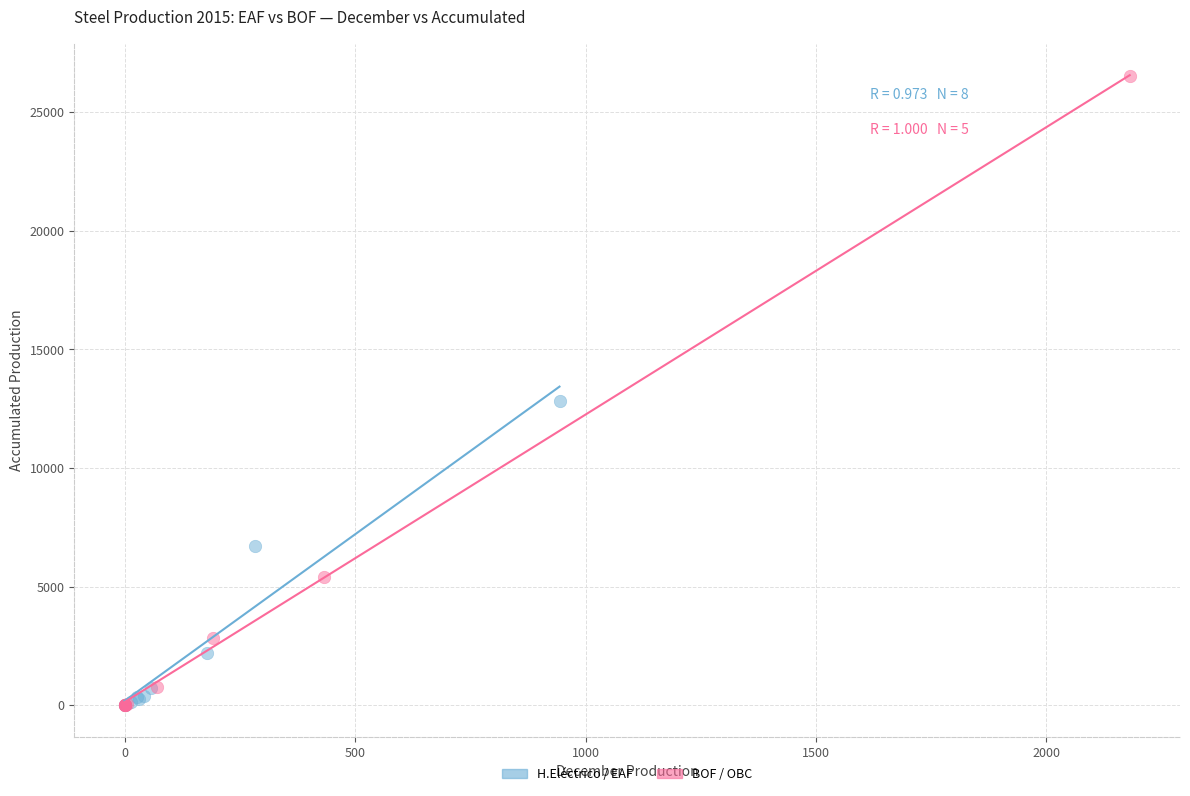

Which series has the widest spread of Y values?

BOF / OBC